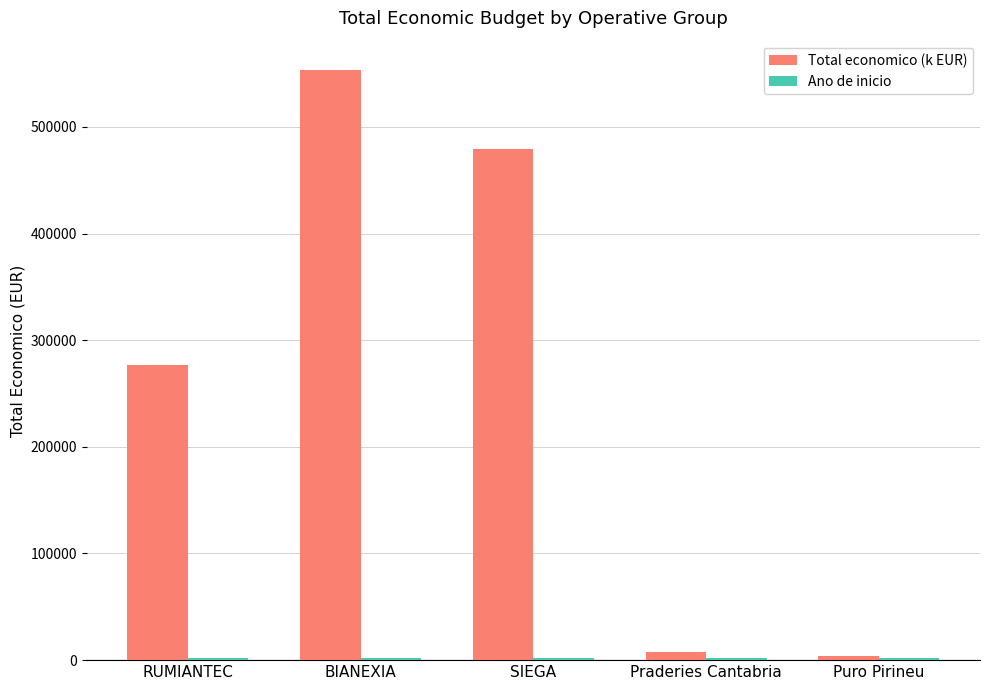

What is the label of the 1st bar from the left?

RUMIANTEC